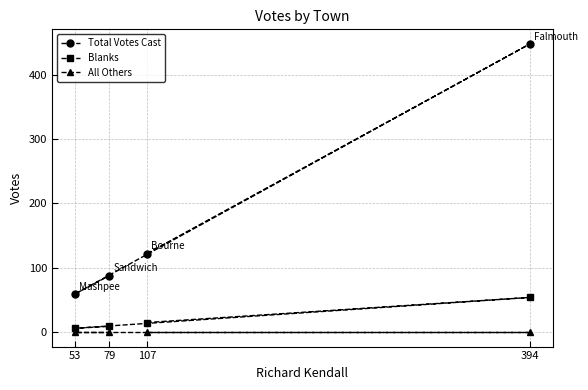

Which series has the largest total across all categories?

Total Votes Cast